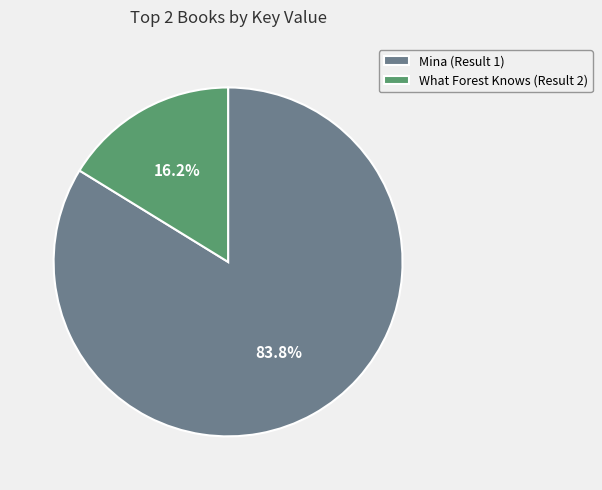

Does any single category account for the majority?

Yes